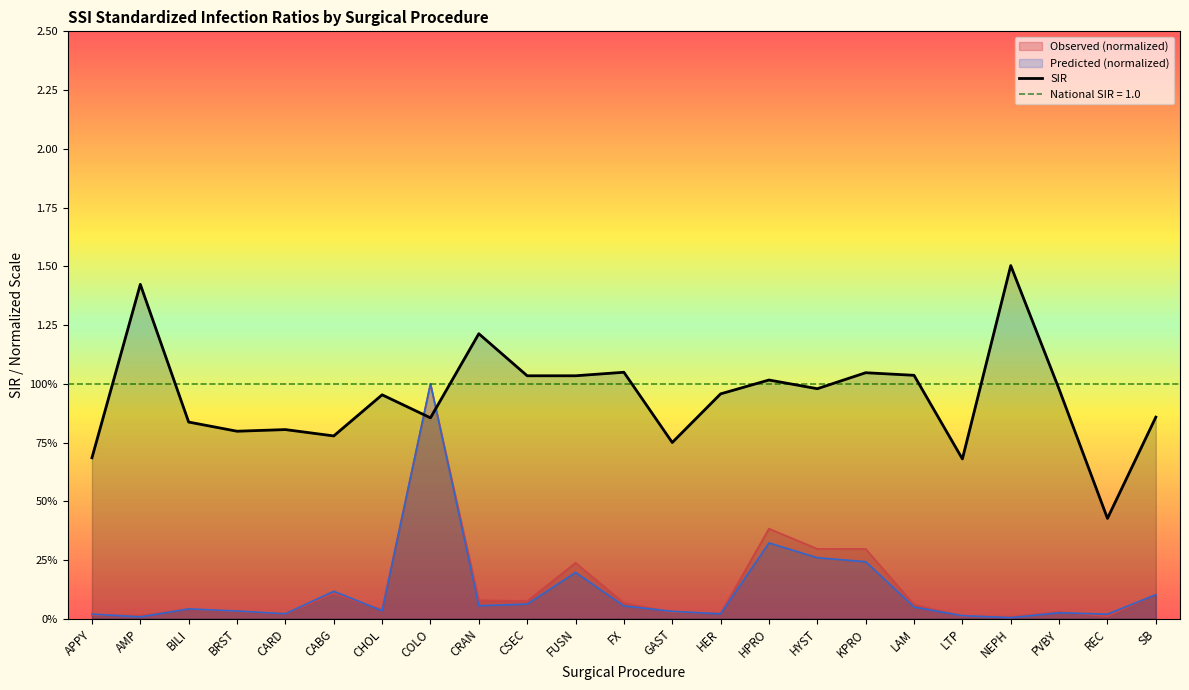

Reading left to right, transcribe all the data shown in this chart.

0.7	1.4	0.8	0.8	0.8	0.8	1.0	0.9	1.2	1.0	1.0	1.0	0.8	1.0	1.0	1.0	1.0	1.0	0.7	1.5	1.0	0.4	0.9